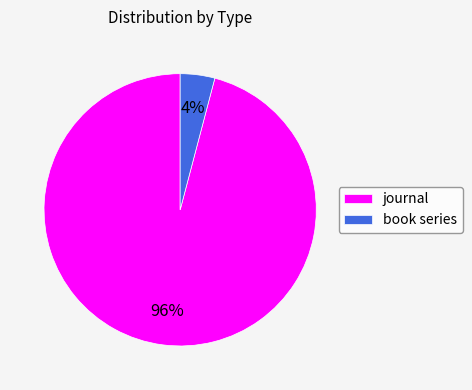

How many segments does this pie chart have?

2